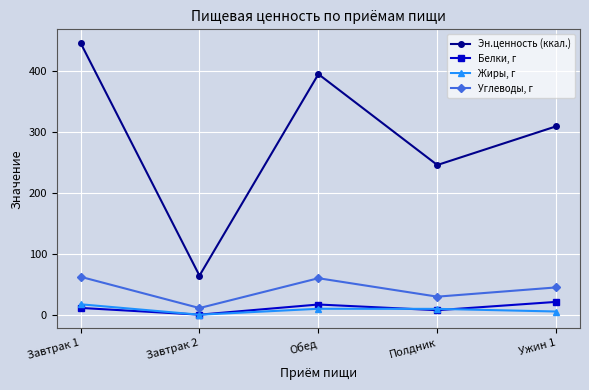

In Жиры, г, how many points are lower than both neighbors (excluding endpoints)?

1